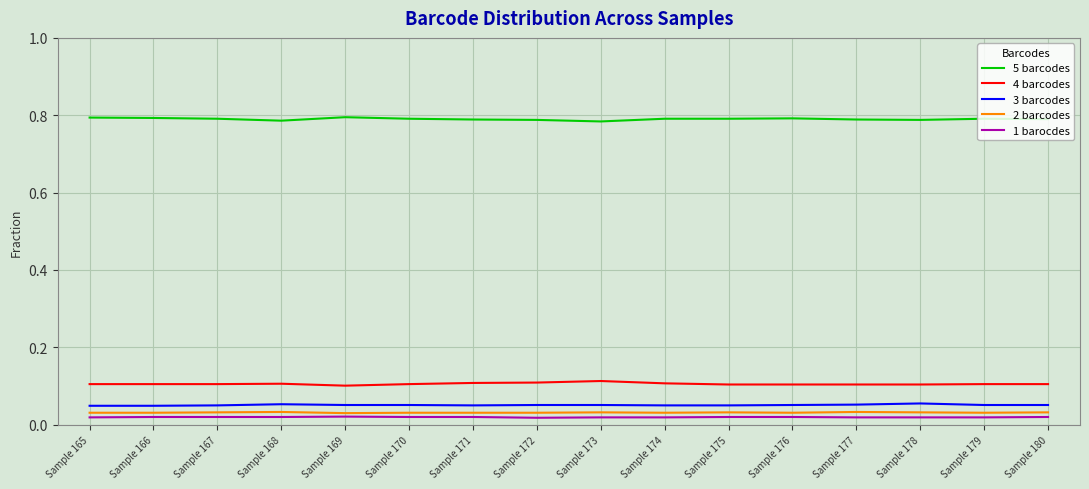

The 5 barcodes series shows 0.8 at Sample 170. True or false?

True